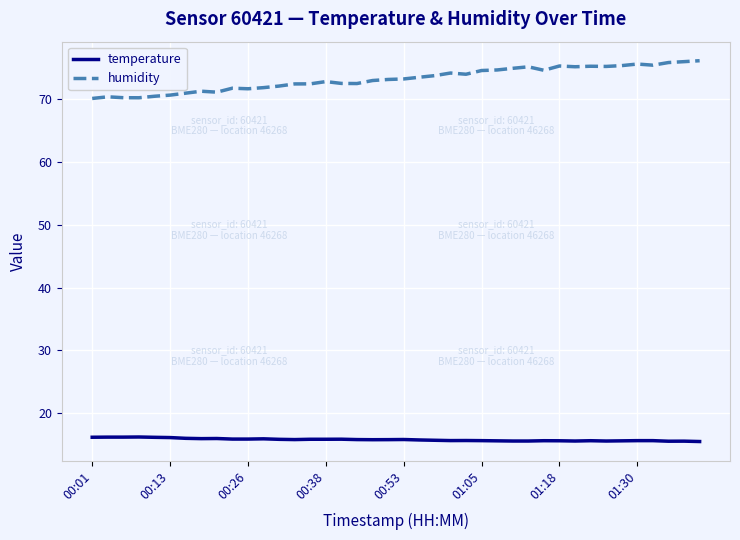

True or false: humidity and temperature intersect in this chart.

False